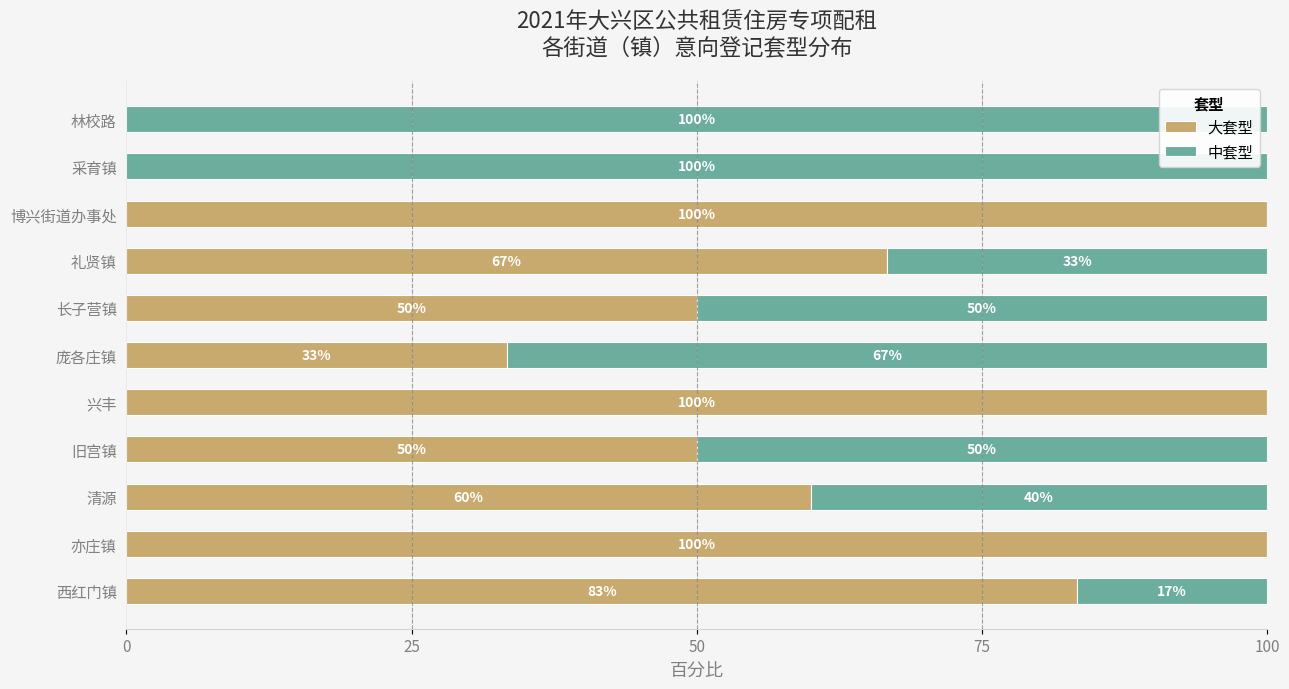

What is the total value across all series at 西红门镇?

100.0